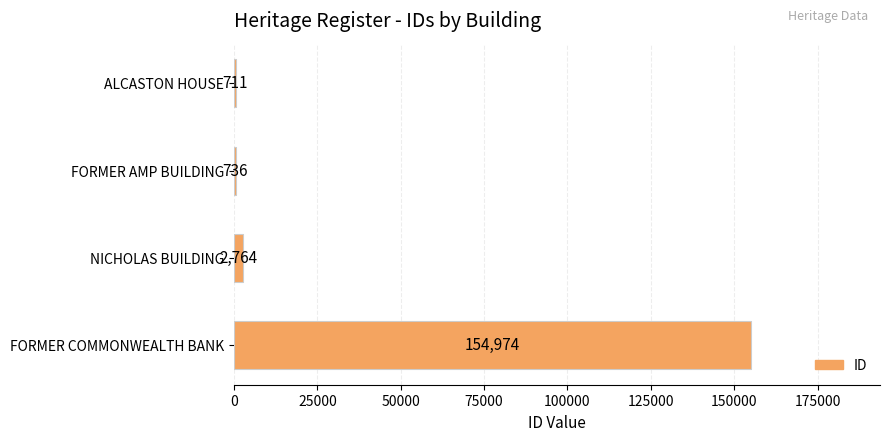

What is the change in value from FORMER AMP BUILDING to NICHOLAS BUILDING?

+2028